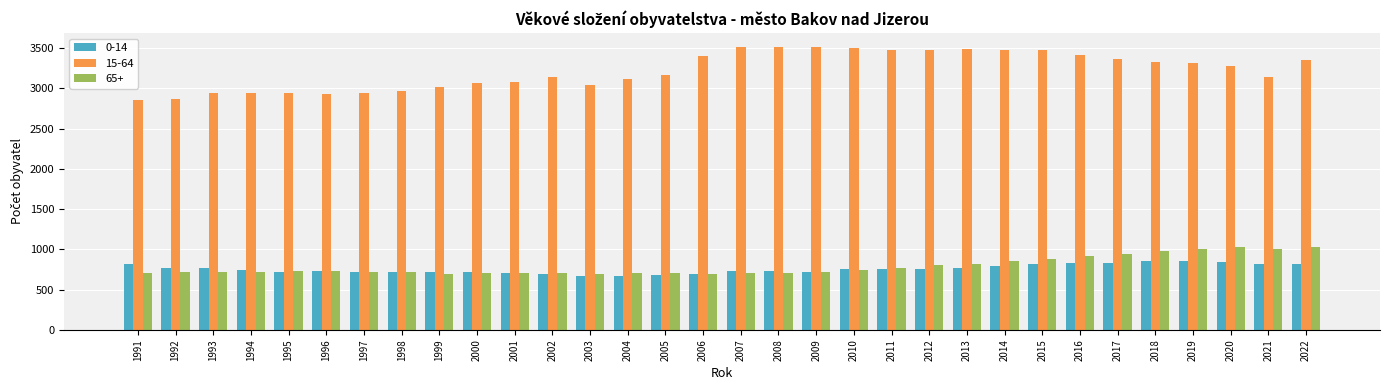

What is the sum of the 65+ values at 2011 and 1995?

1509